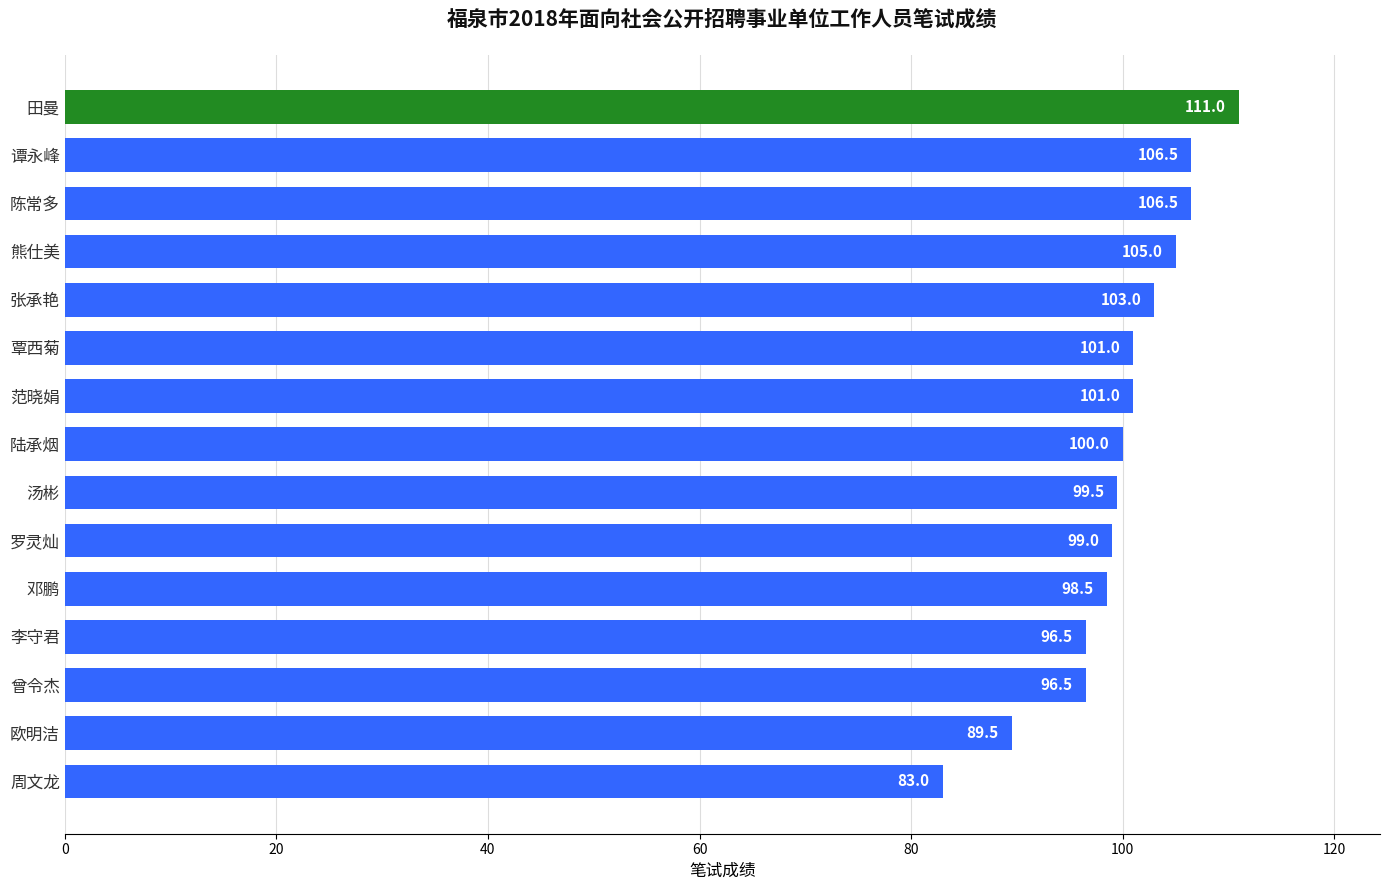

What is the difference between the maximum and minimum values?

28.0